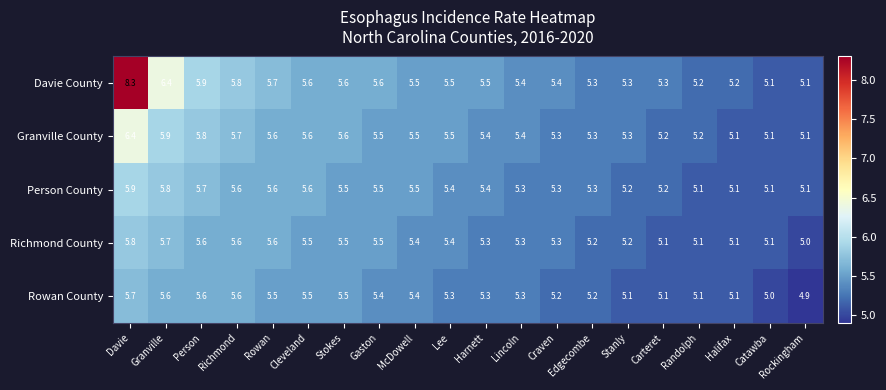

Which series has the largest total across all categories?

Davie County